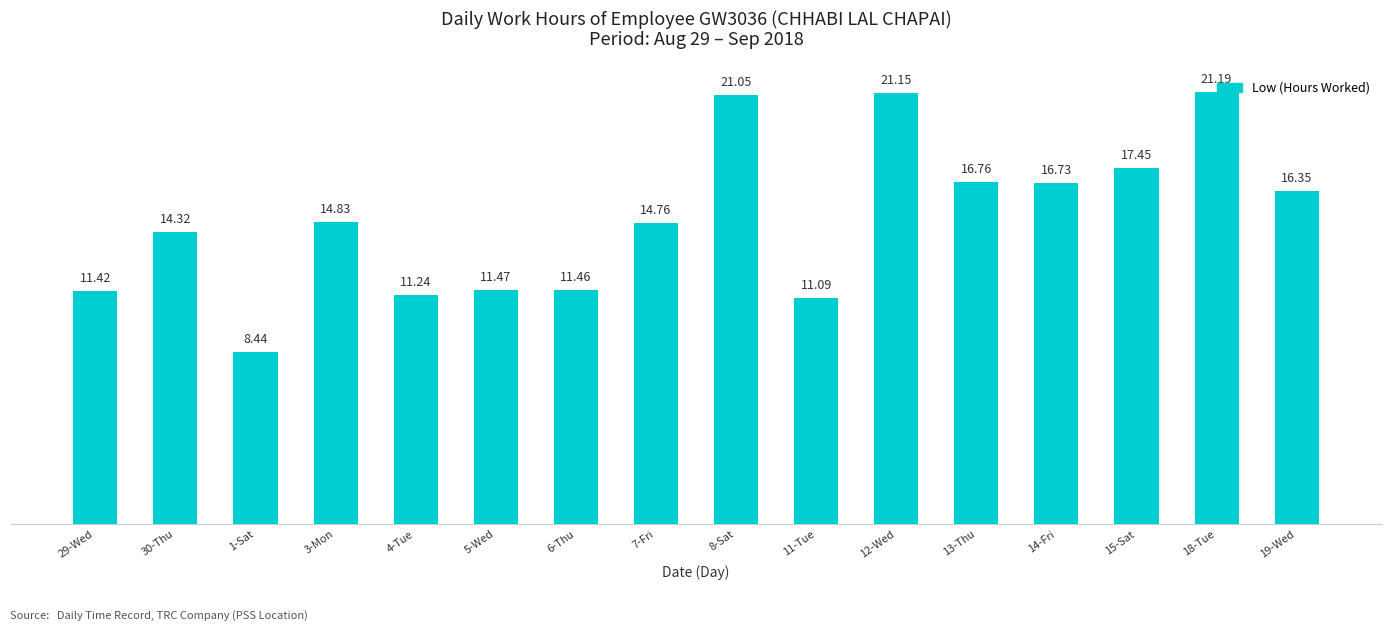

Approximately how many times larger is the value at 1-Sat compared to 5-Wed?

0.7